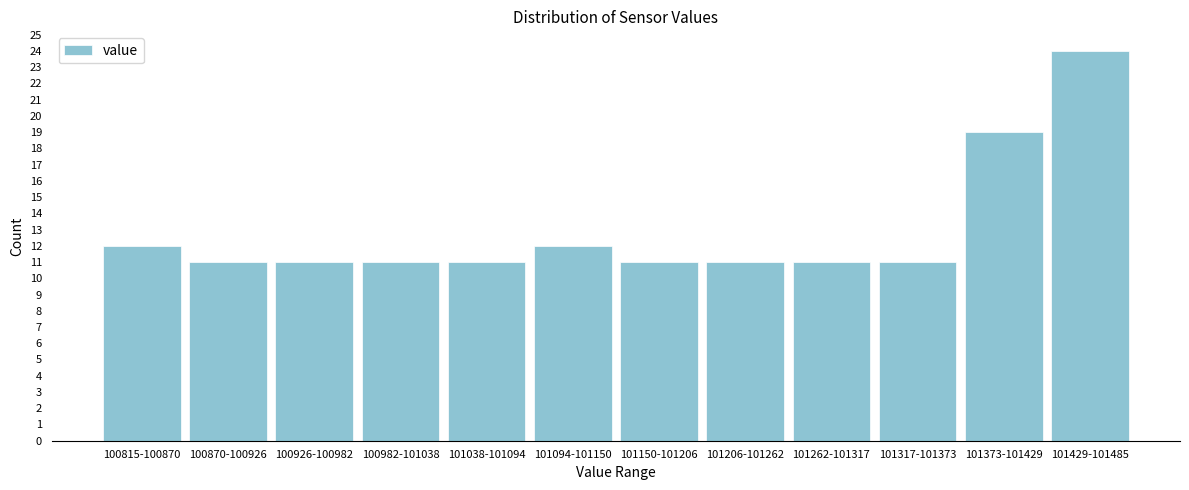

Reading right to left, transcribe all the data shown in this chart.

24	19	11	11	11	11	12	11	11	11	11	12